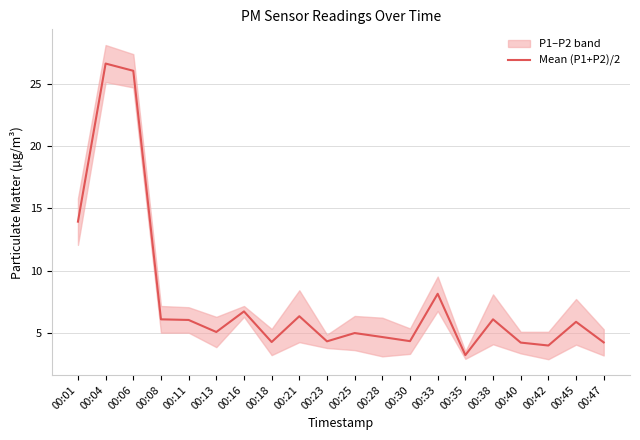

What is the ratio of the value at 00:38 to the value at 00:47?

1.4